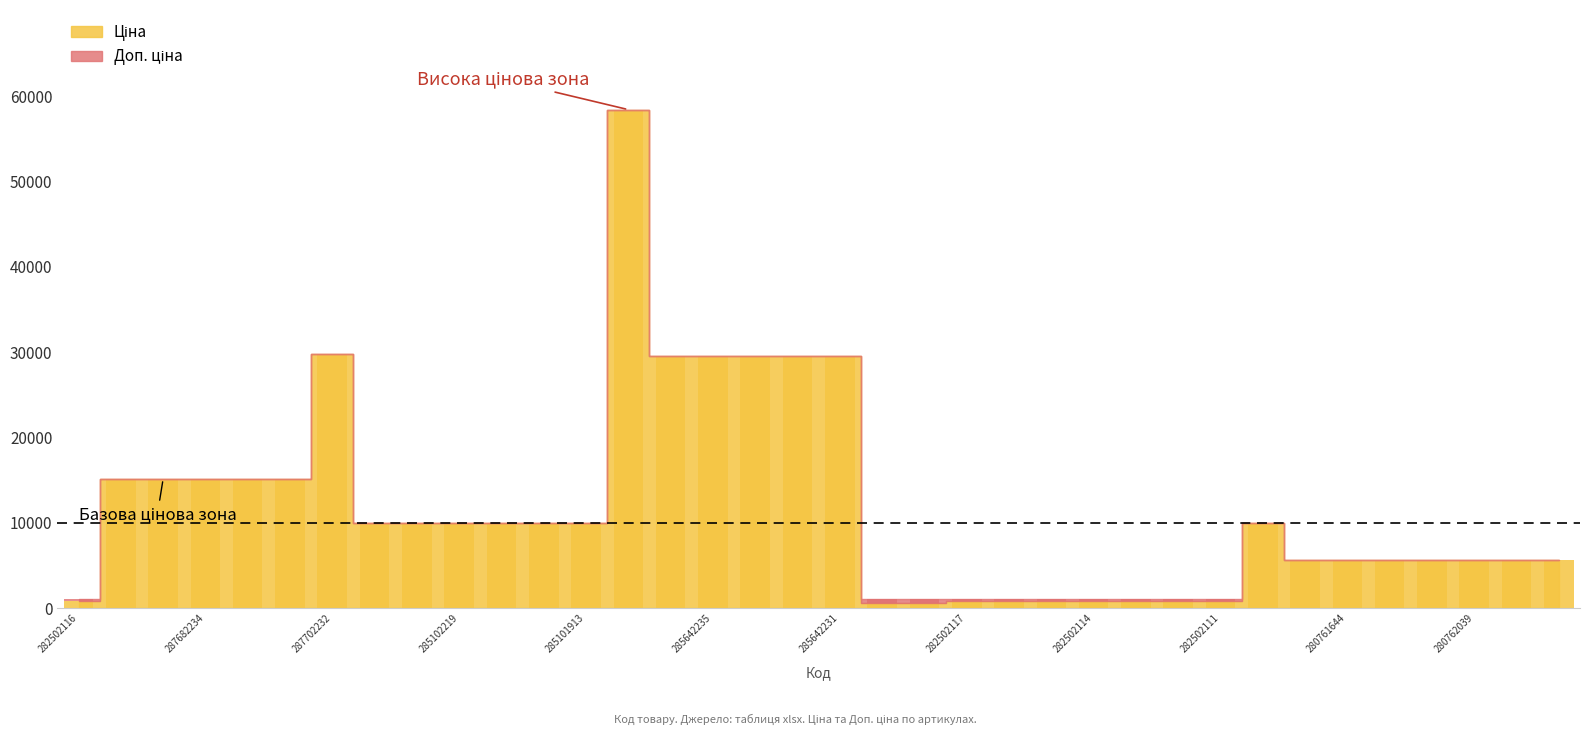

What is the label of the 12th bar from the right?

282502114